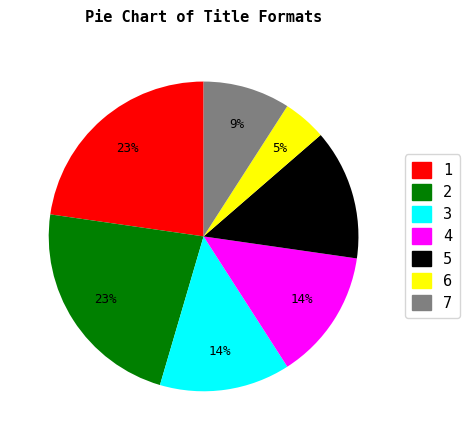

Count the number of slices in the pie.

7